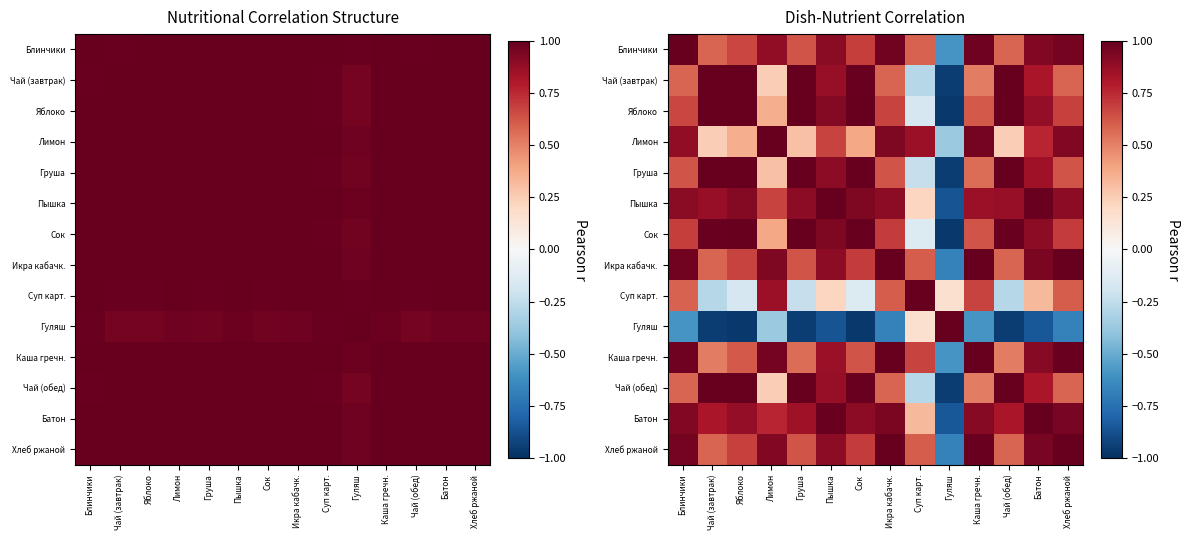

How many data points in Гуляш are above 0?

2